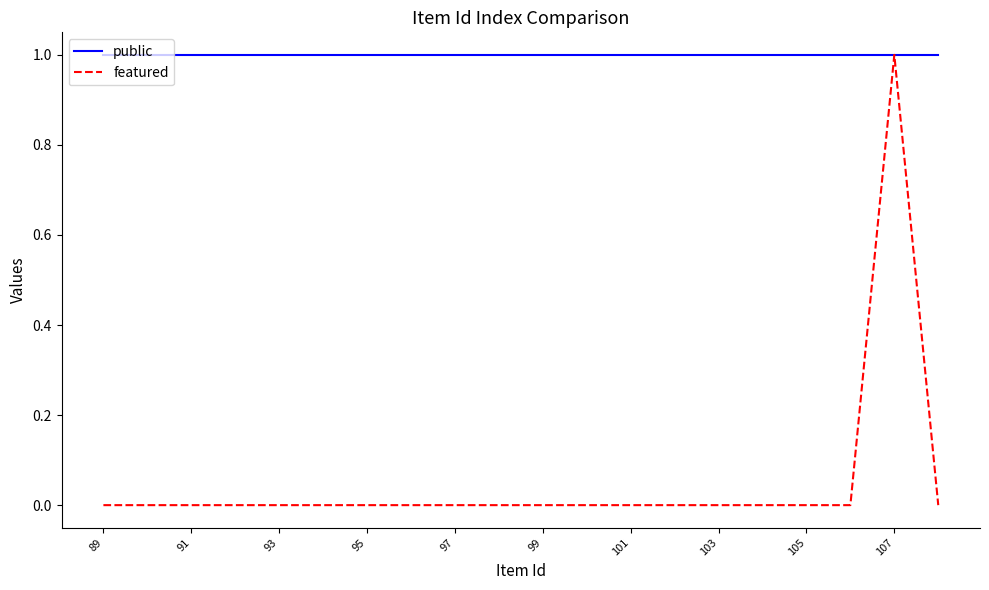

Which series has the largest range (max minus min)?

featured